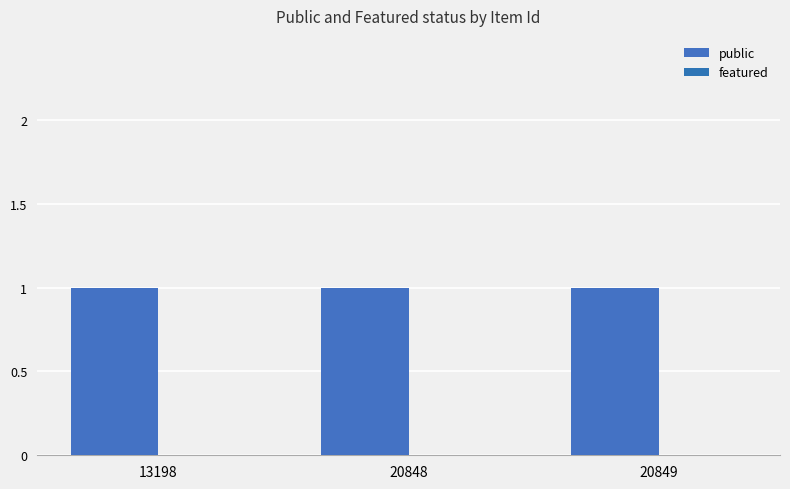

The featured series shows 0 at 13198. True or false?

True